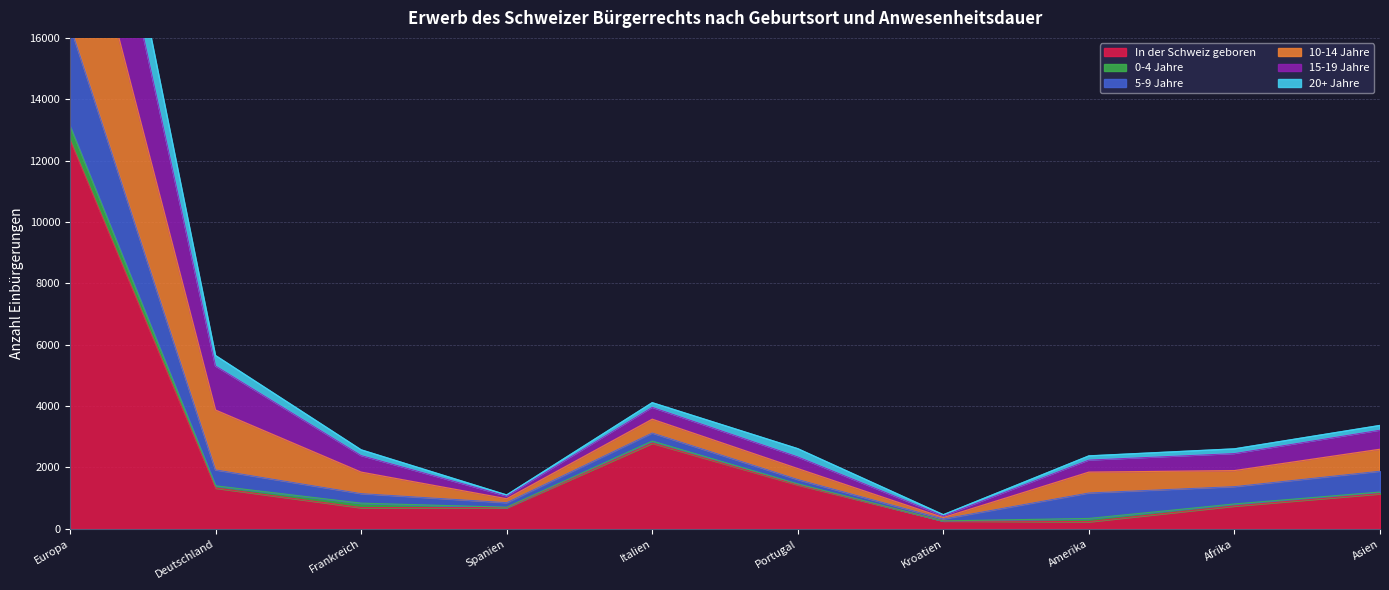

What is the difference between the maximum and minimum values in the 10-14 Jahre series?

26559